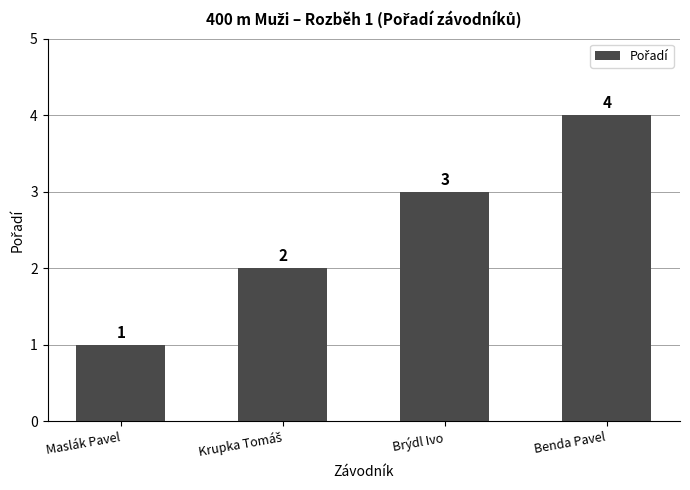

How many bars are there in total?

4